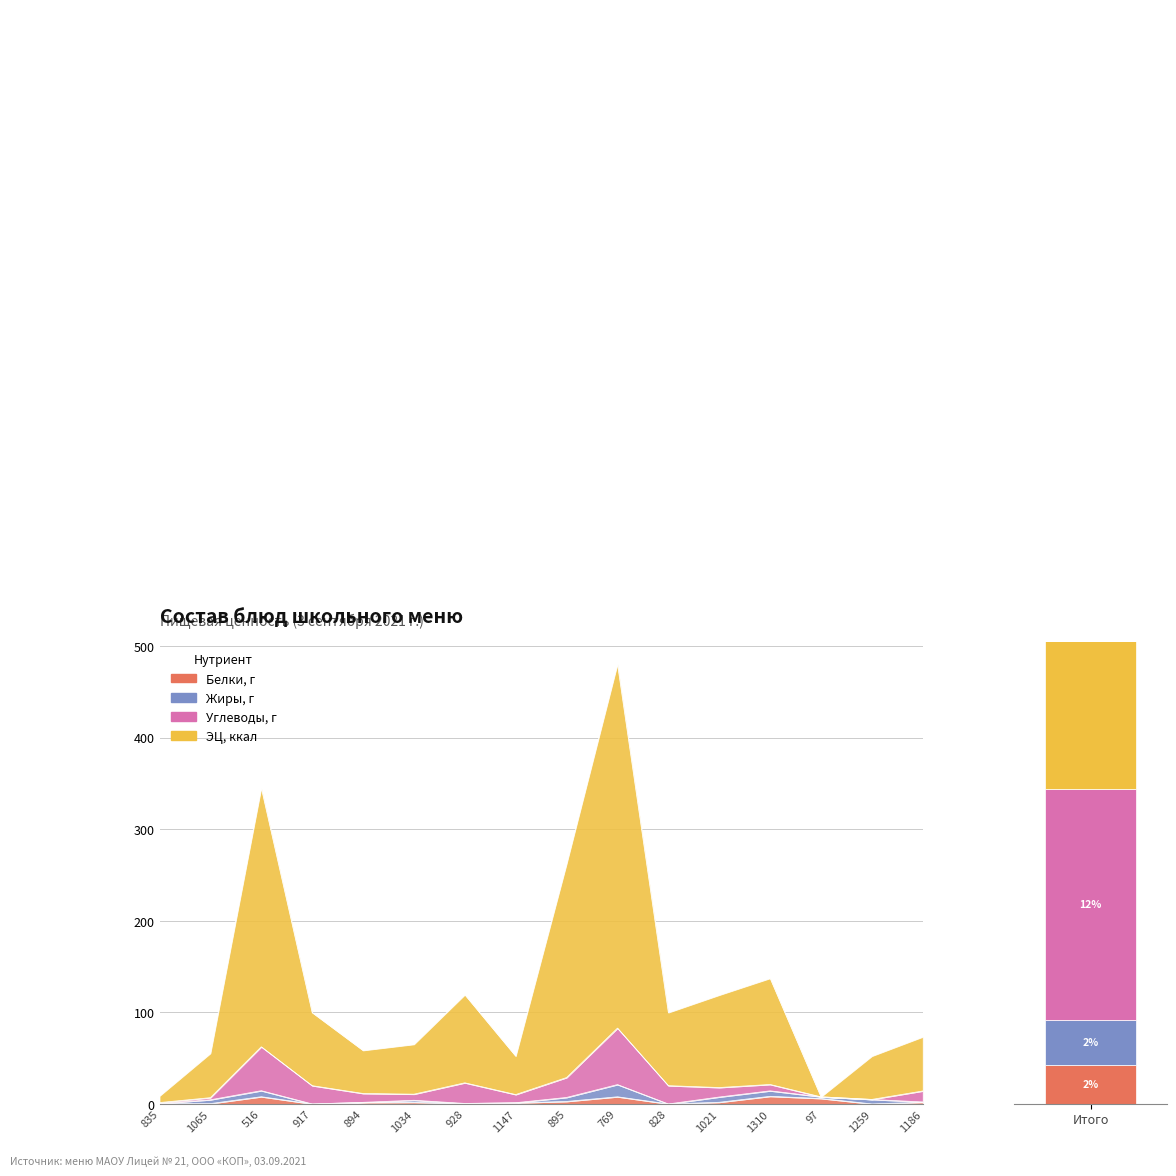

How many positive values does the Белки, г series have?

14